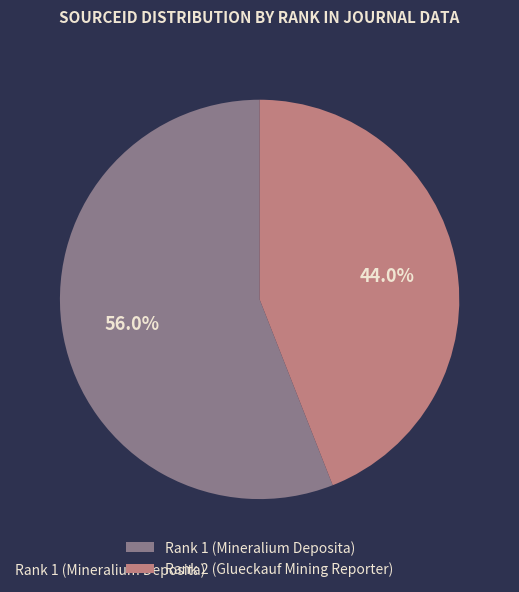

To the nearest percent, what percentage of the pie is Rank 1 (Mineralium Deposita)?

56%